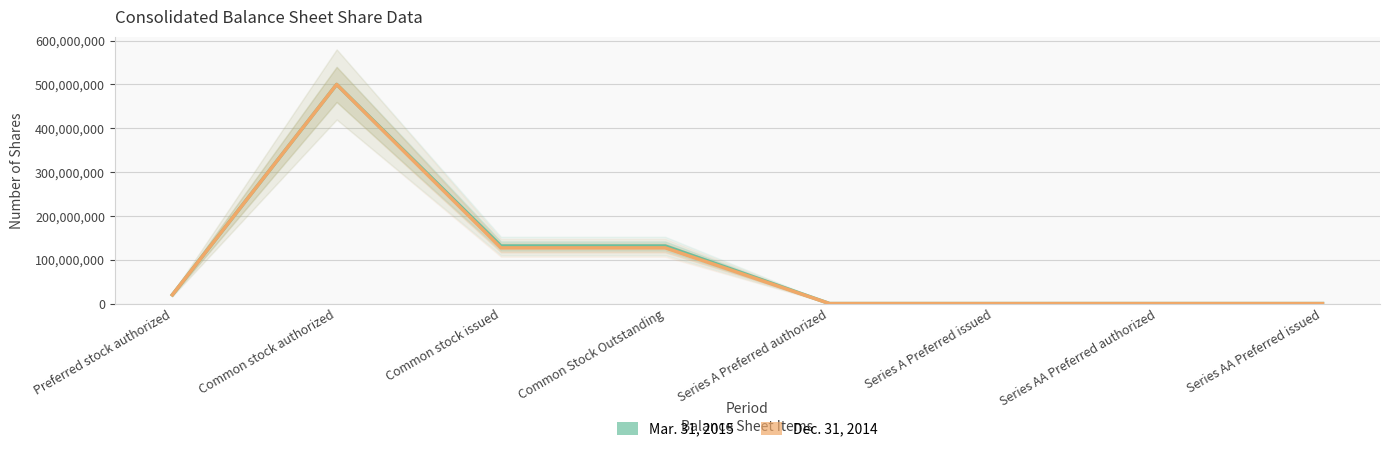

True or false: Mar. 31, 2015 and Dec. 31, 2014 cross at least once.

False